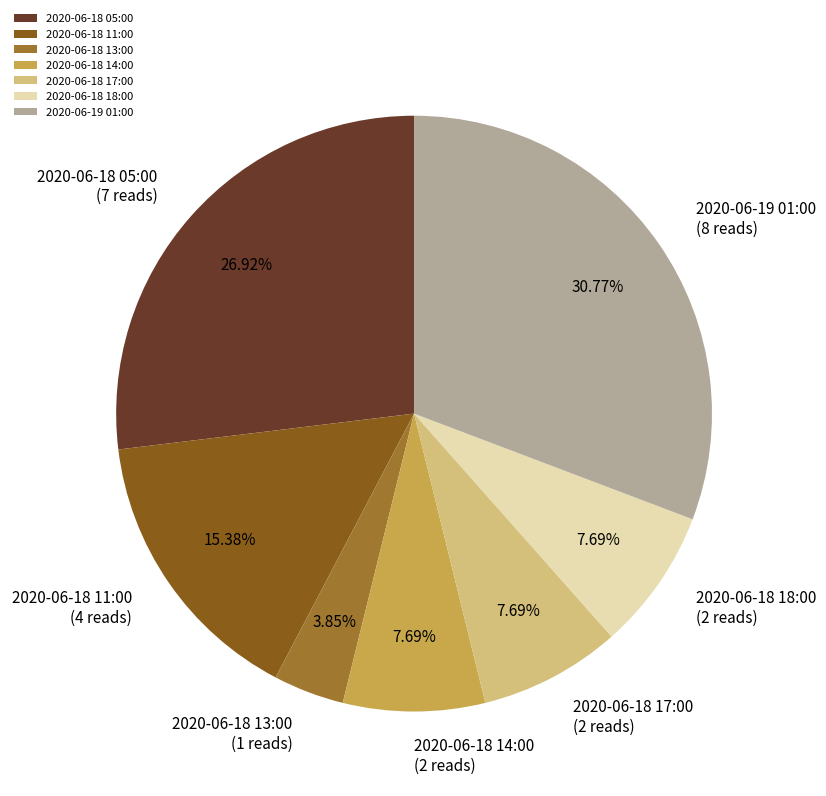

What is the ratio of the value at 2020-06-18 14:00 to the value at 2020-06-18 18:00?

1.0